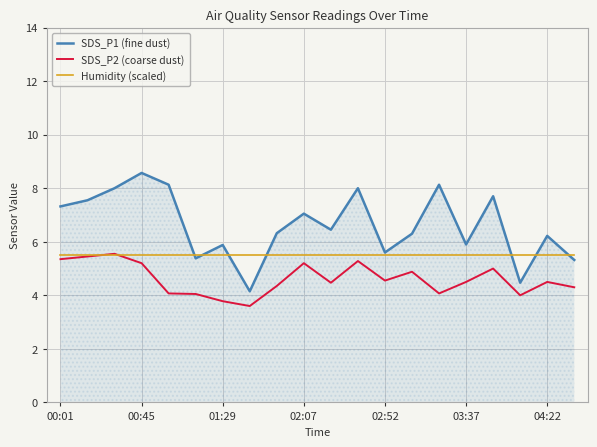

What is the greatest value displayed?

8.6